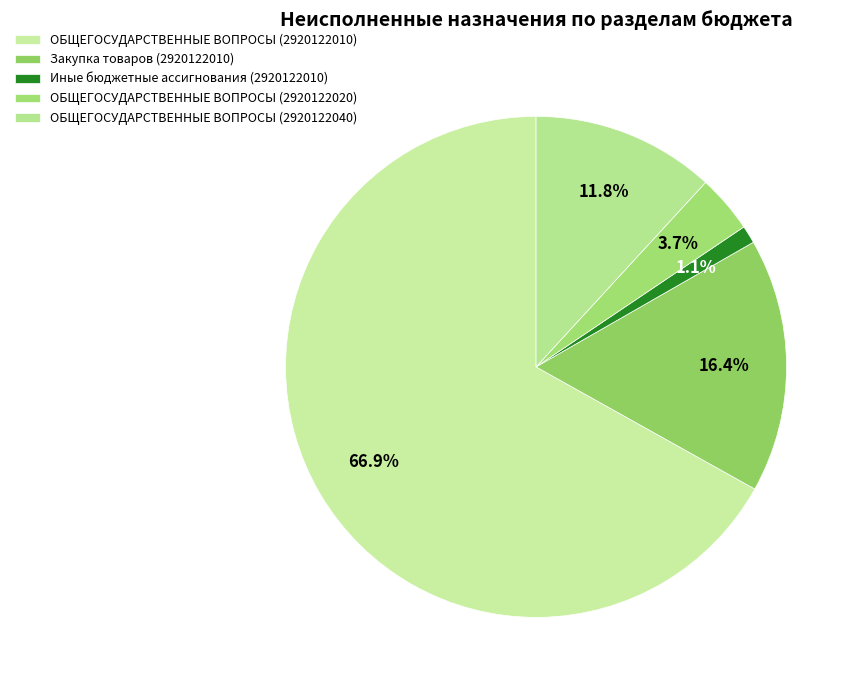

To the nearest percent, what percentage of the pie is ОБЩЕГОСУДАРСТВЕННЫЕ ВОПРОСЫ (2920122010)?

67%